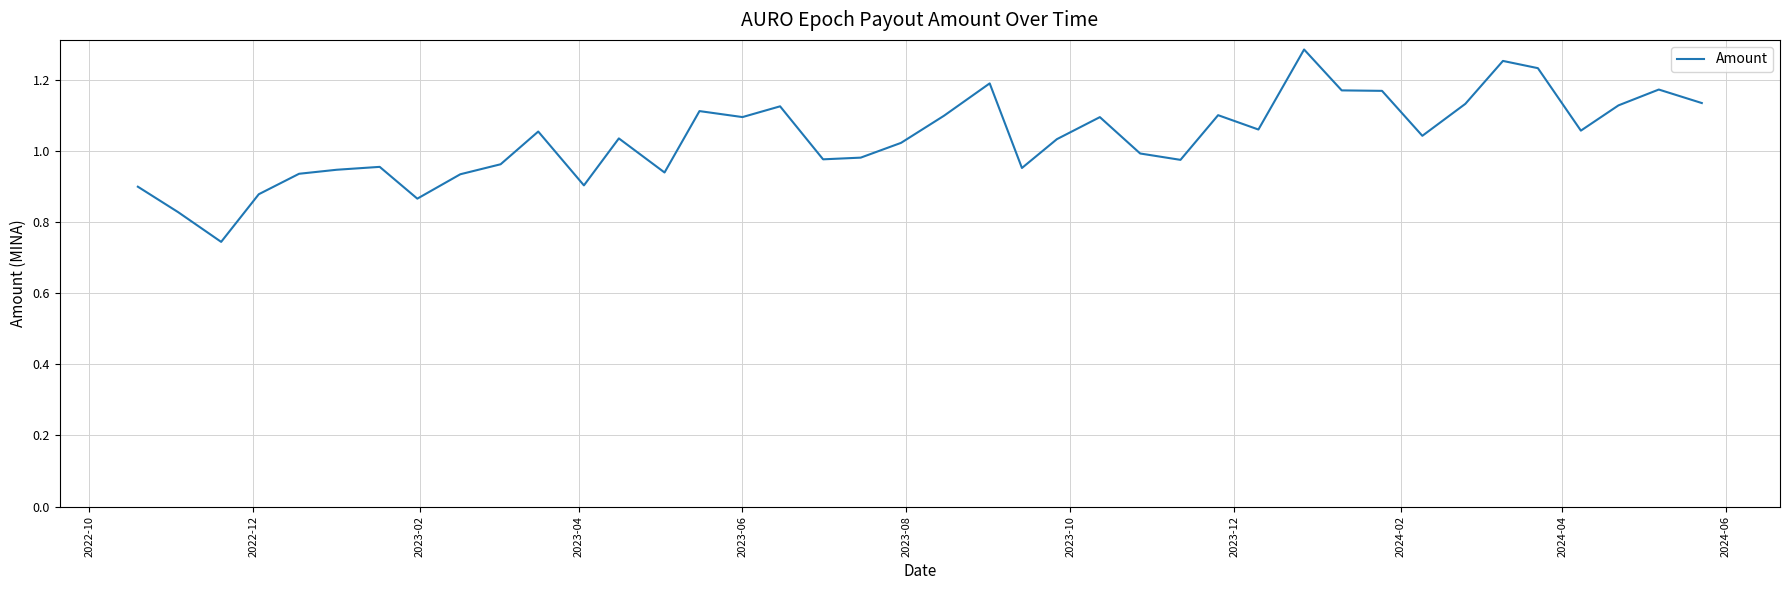

What is the difference between the maximum and minimum values?

0.5